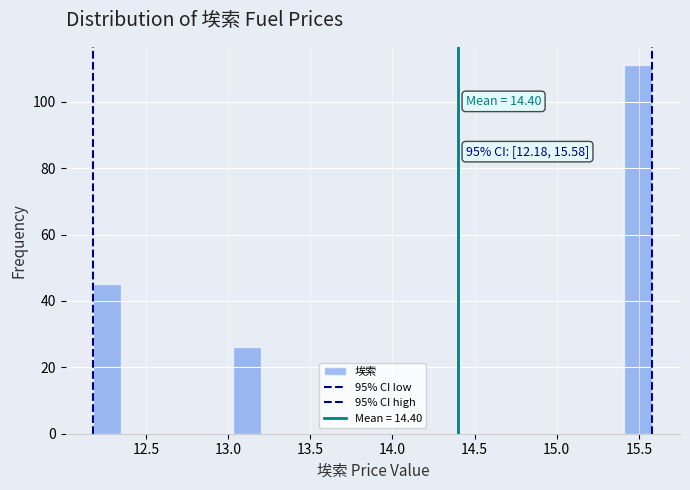

Read against the x-axis, roughly where is the centre of the tallest bar?

15.50